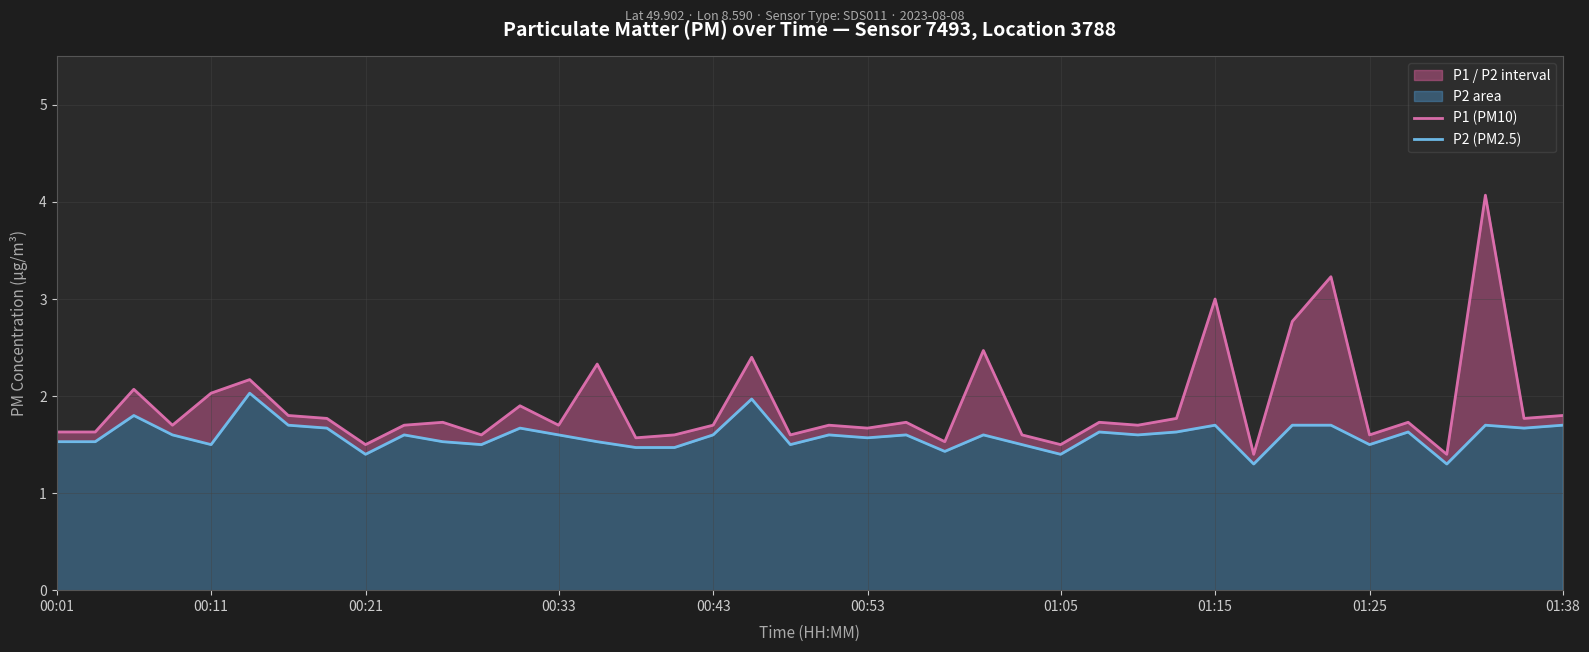

Which series has the largest range (max minus min)?

P1 (PM10)